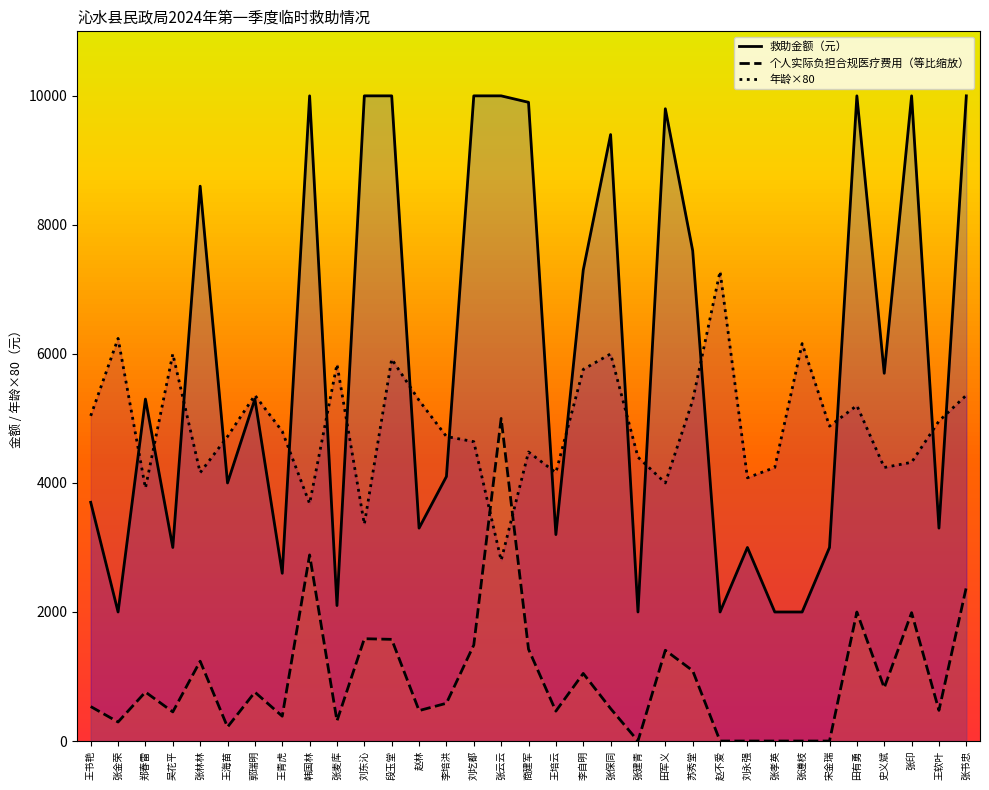

Rank the series at 宋金瑞 from highest to lowest value.

年龄×80, 救助金额（元）, 个人实际负担合规医疗费用（等比缩放）